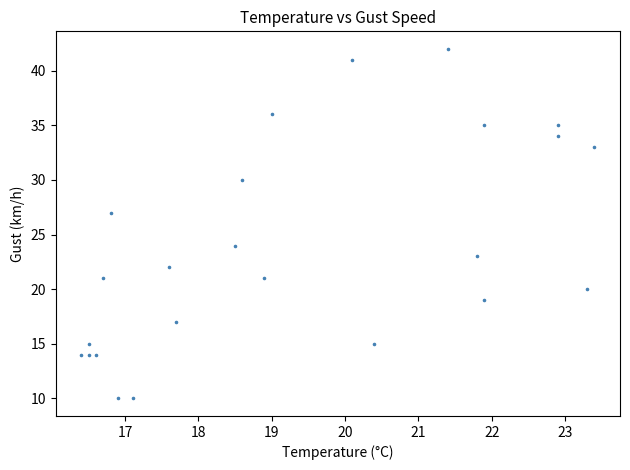

What is the range of Y values (max minus min)?

32